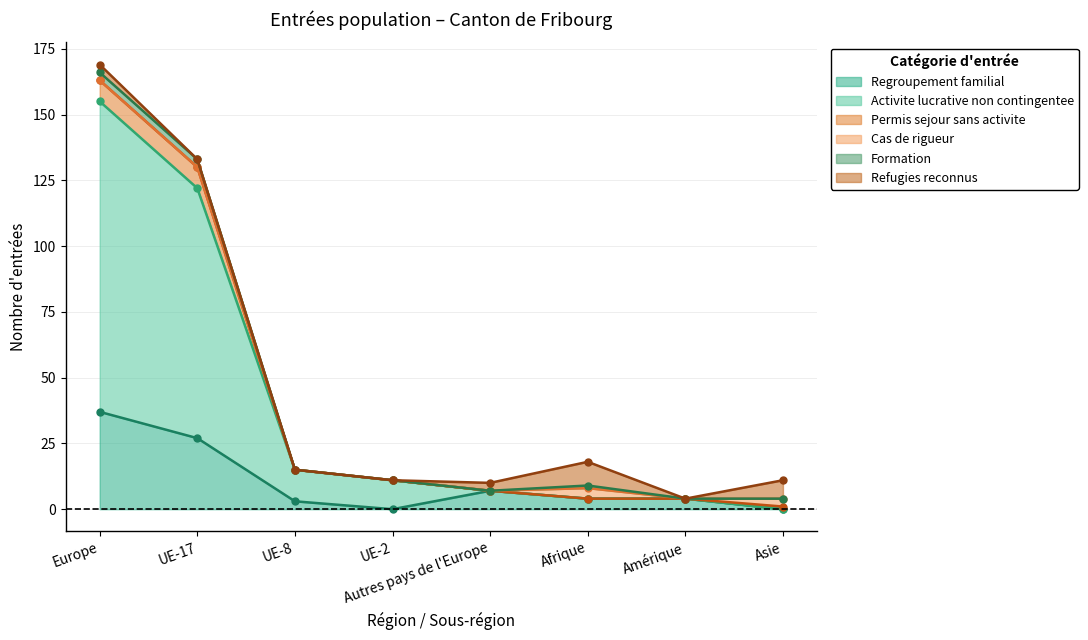

True or false: Regroupement familial has a value of 11 at UE-17.

False